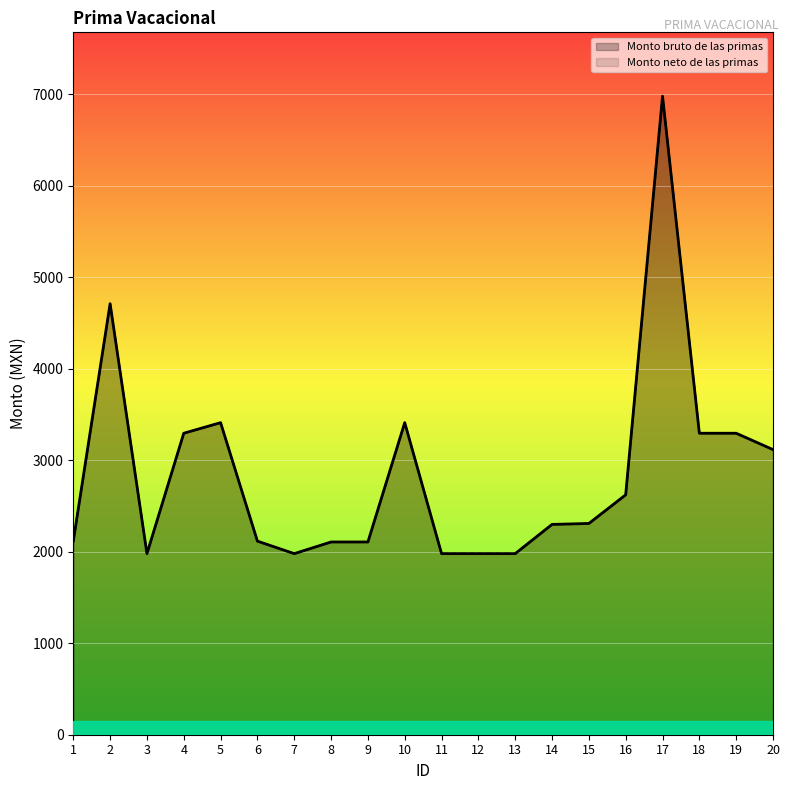

True or false: Monto bruto de las primas and Monto neto de las primas cross at least once.

False